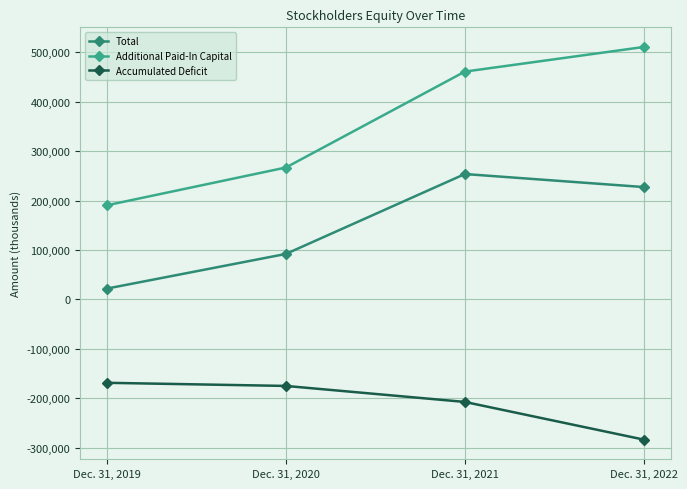

What is the total value across all series at Dec. 31, 2020?

184365